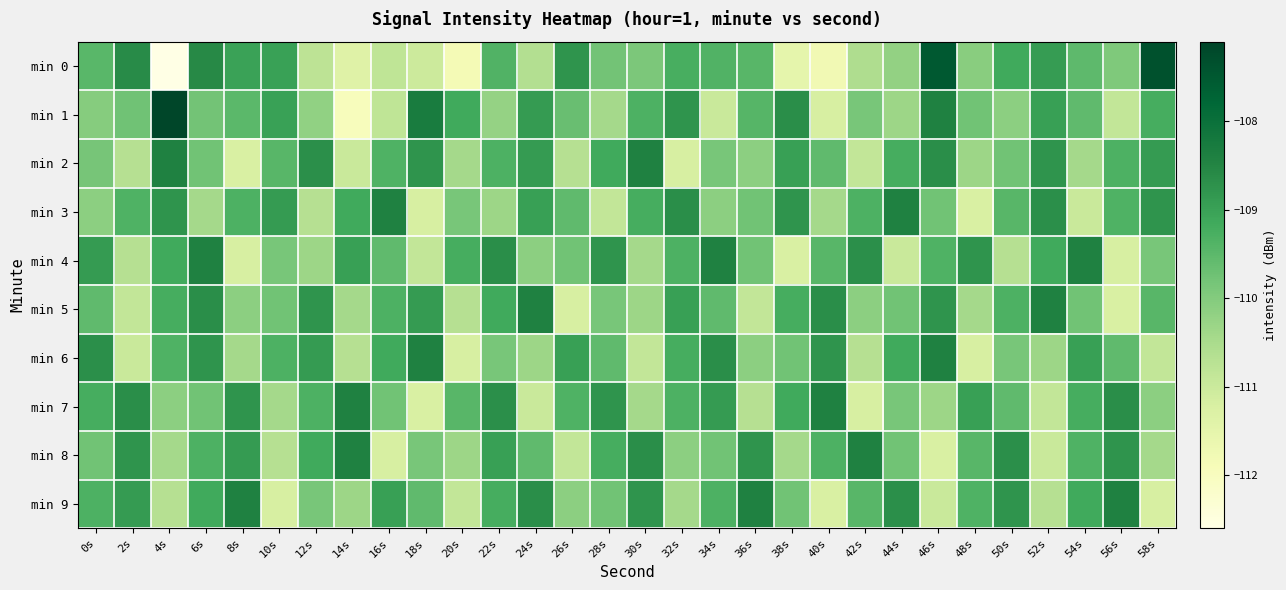

How many series are shown in this chart?

10